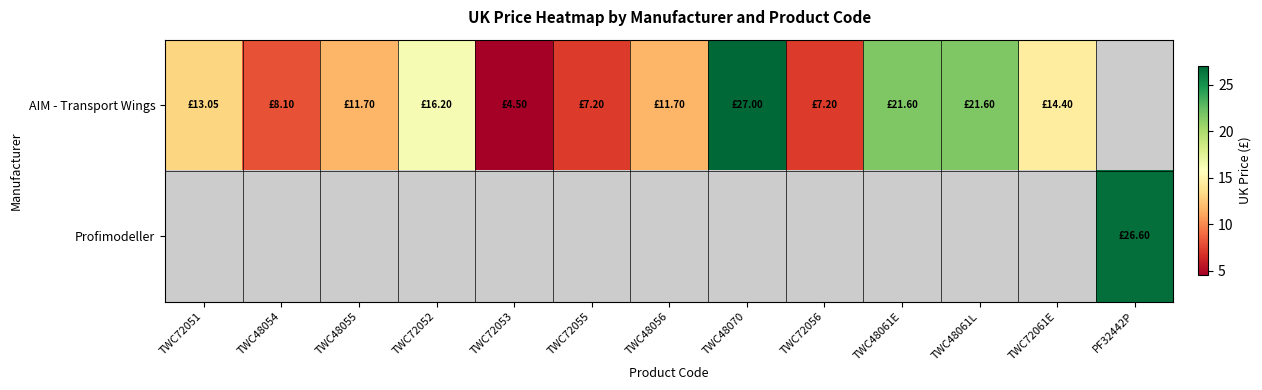

At how many categories does at least one series exceed 26?

2